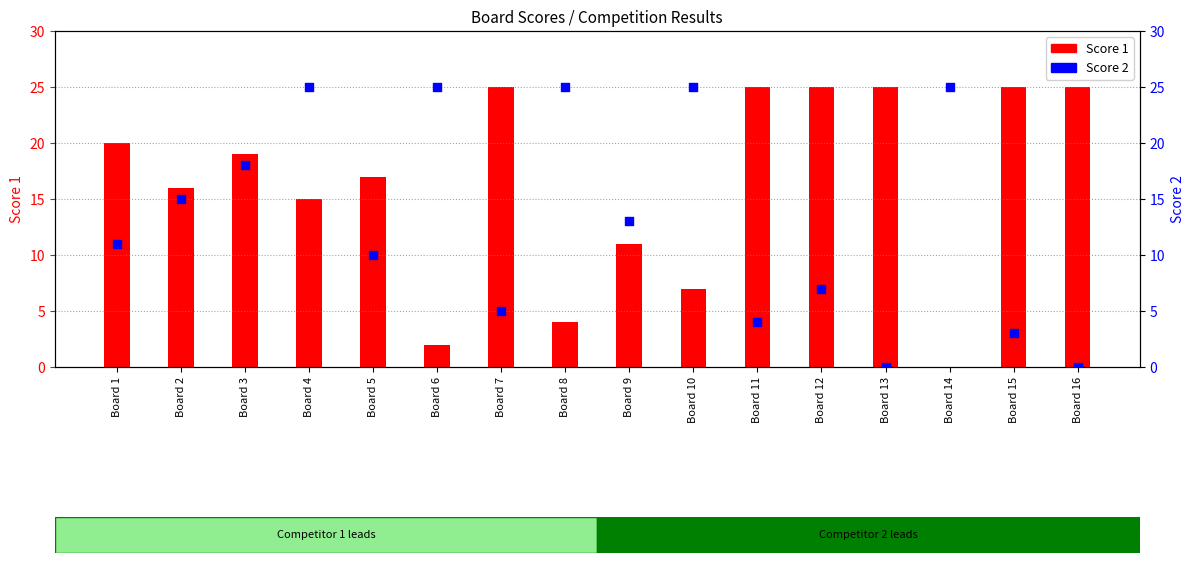

Which series contains the highest Y value?

Score 1